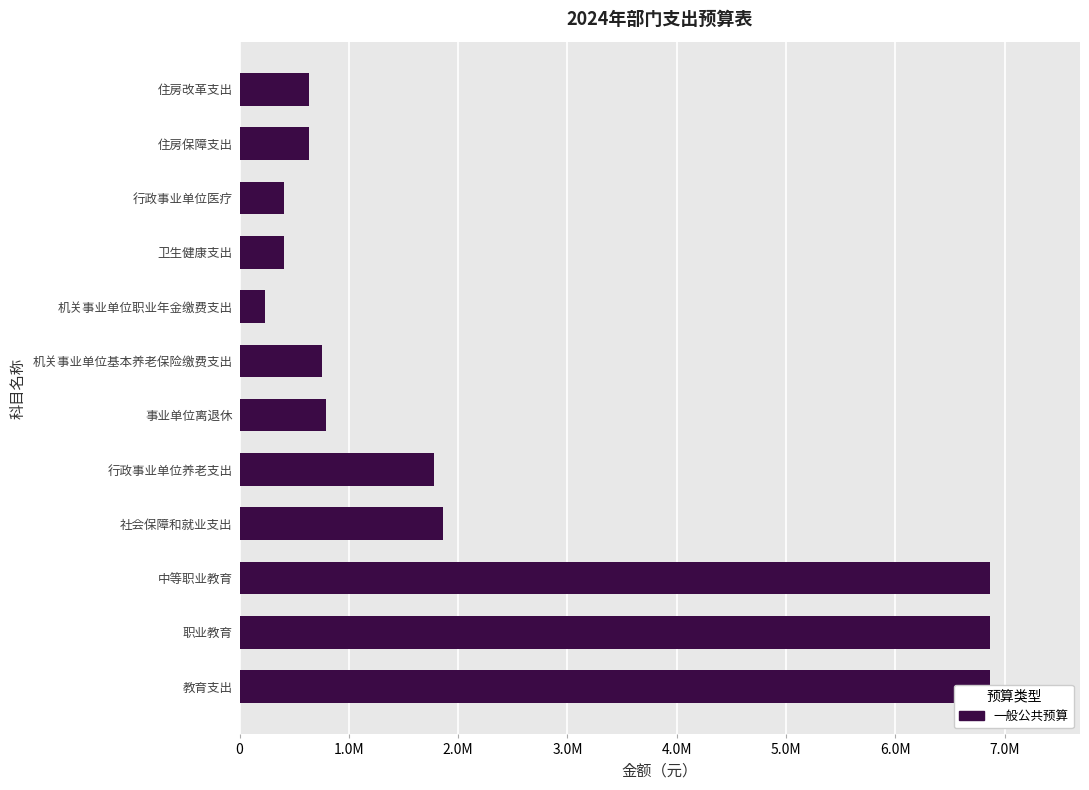

Count the number of categories in the chart.

12